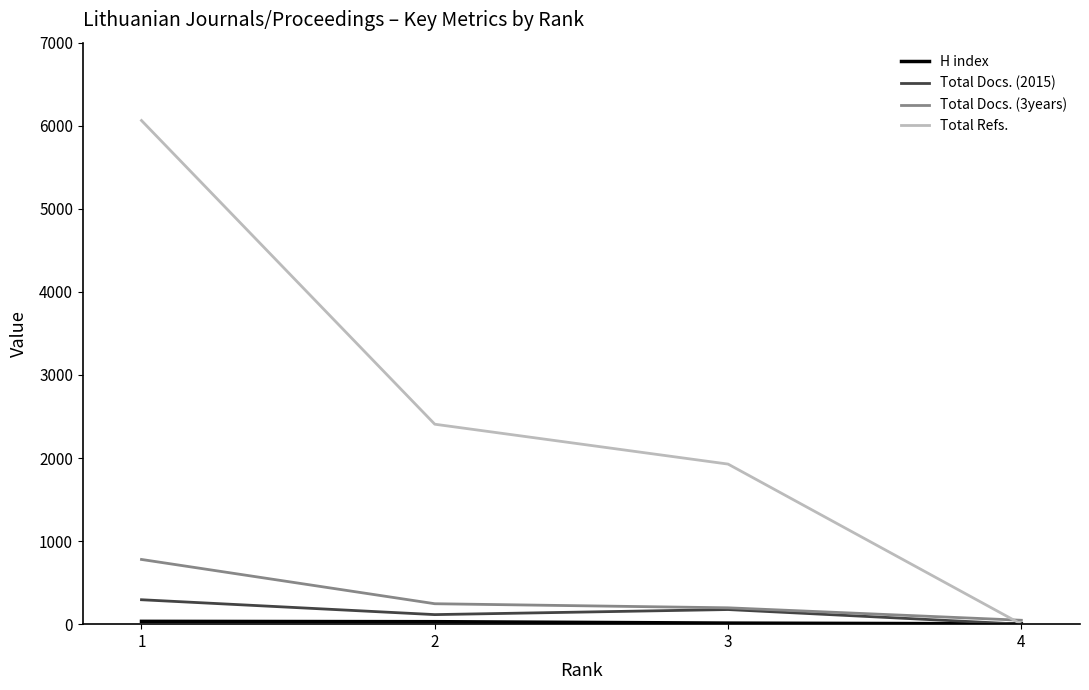

How many positive values does the Total Refs. series have?

3